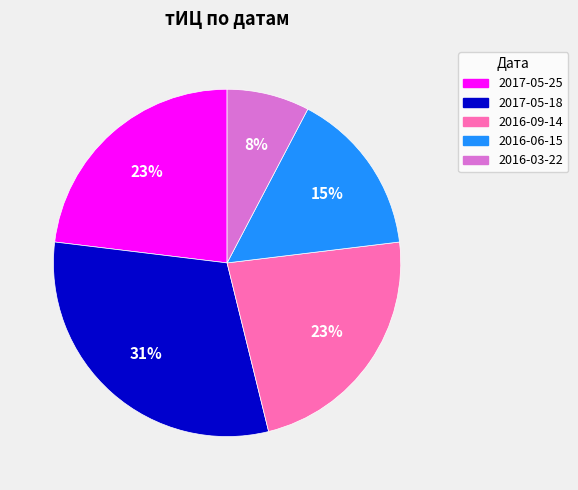

Does any single category account for the majority?

No